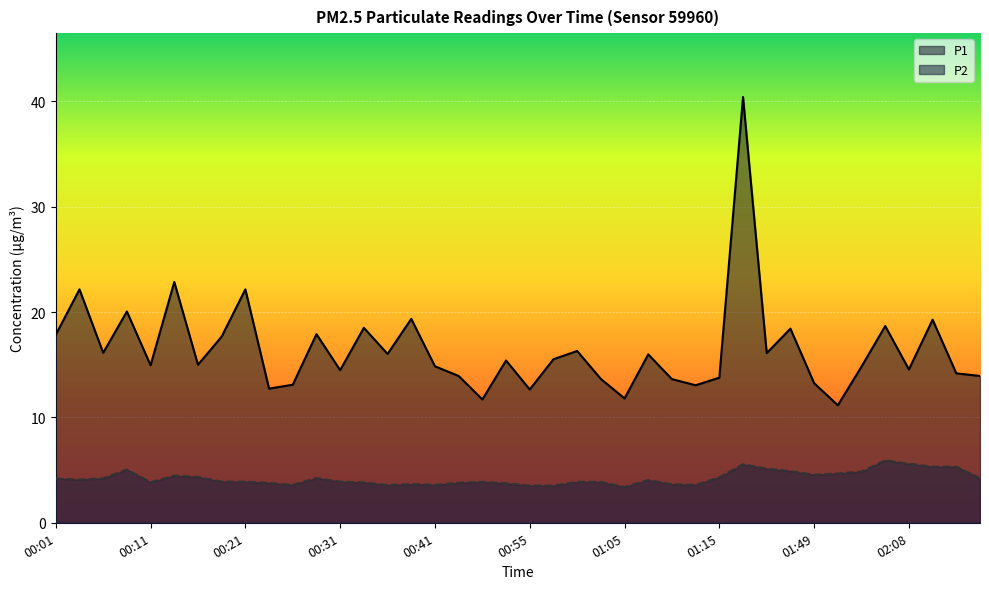

Rank the series at 00:23 from highest to lowest value.

P1, P2